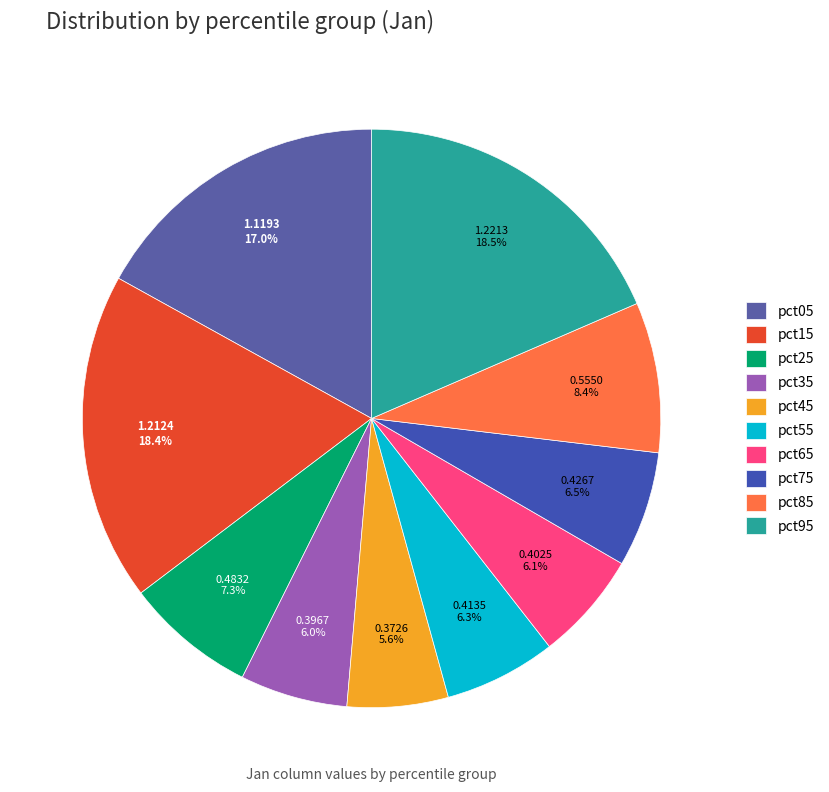

Which has a higher value, pct65 or pct95?

pct95